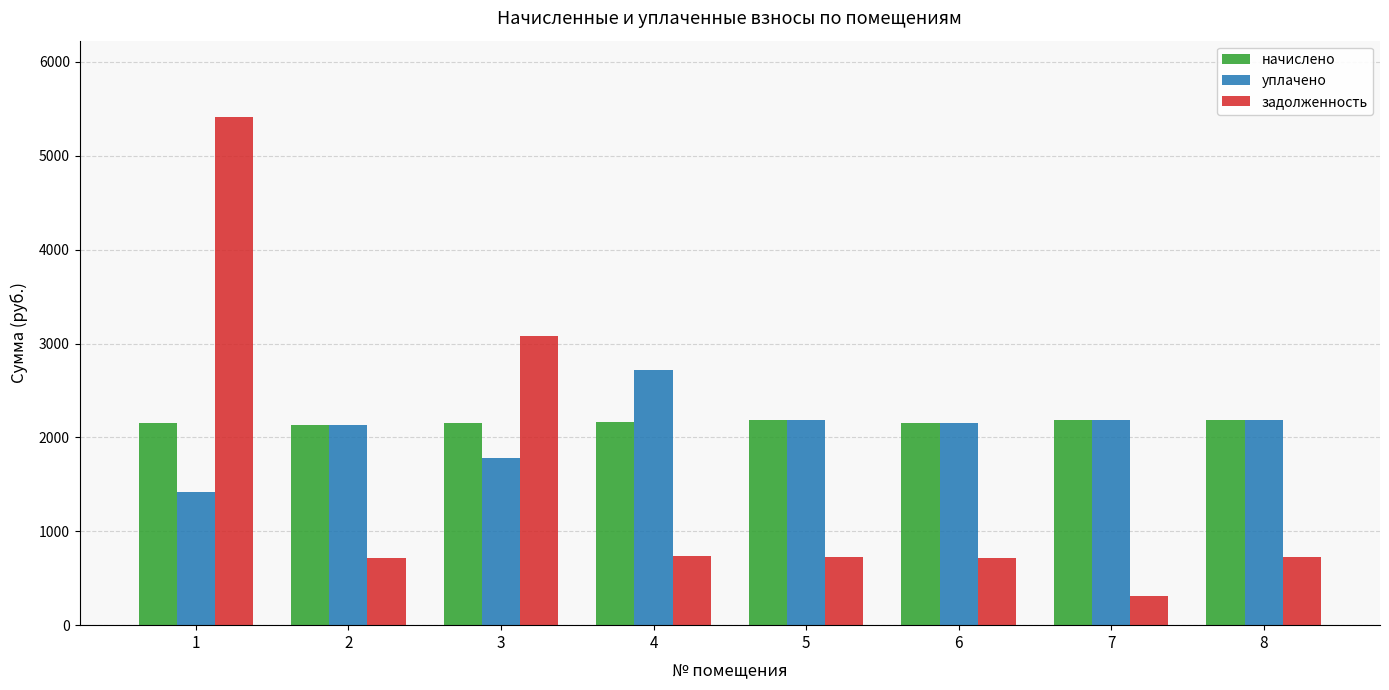

How many bars are there in each group?

3